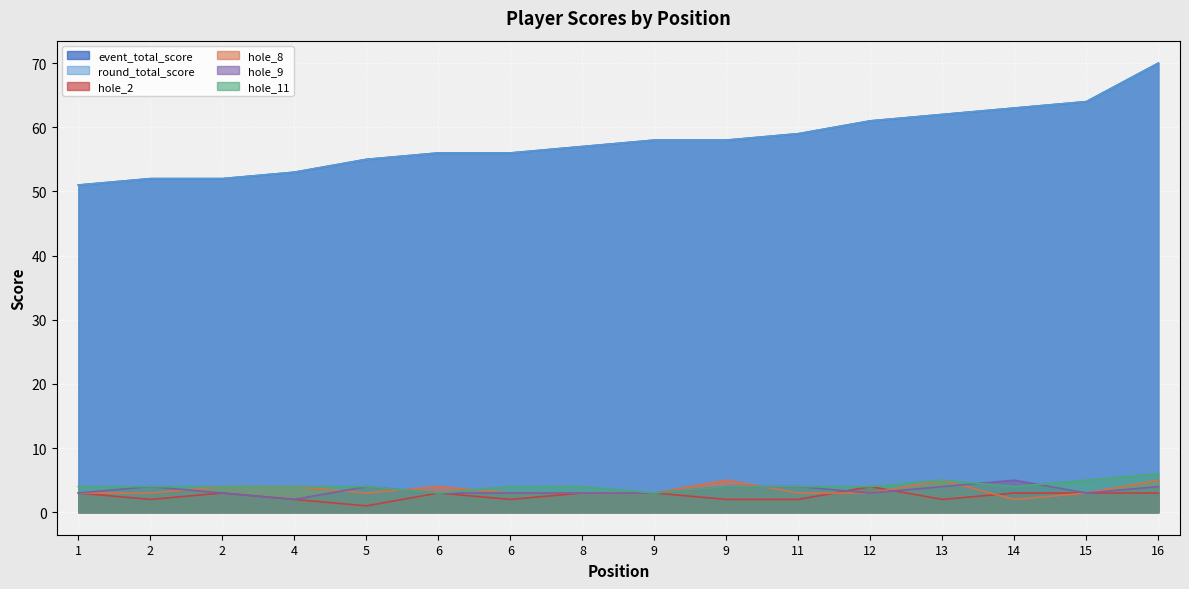

Reading right to left, list all the values displayed in this chart.

event_total_score: 16=70	15=64	14=63	13=62	12=61	11=59	9=58	9=58	8=57	6=56	6=56	5=55	4=53	2=52	2=52	1=51
round_total_score: 16=70	15=64	14=63	13=62	12=61	11=59	9=58	9=58	8=57	6=56	6=56	5=55	4=53	2=52	2=52	1=51
hole_2: 16=3	15=3	14=3	13=2	12=4	11=2	9=2	9=3	8=3	6=2	6=3	5=1	4=2	2=3	2=2	1=3
hole_8: 16=5	15=3	14=2	13=5	12=3	11=3	9=5	9=3	8=3	6=3	6=4	5=3	4=4	2=4	2=3	1=3
hole_9: 16=4	15=3	14=5	13=4	12=3	11=4	9=4	9=3	8=3	6=3	6=3	5=4	4=2	2=3	2=4	1=3
hole_11: 16=6	15=5	14=4	13=5	12=4	11=4	9=4	9=3	8=4	6=4	6=3	5=4	4=4	2=4	2=4	1=4